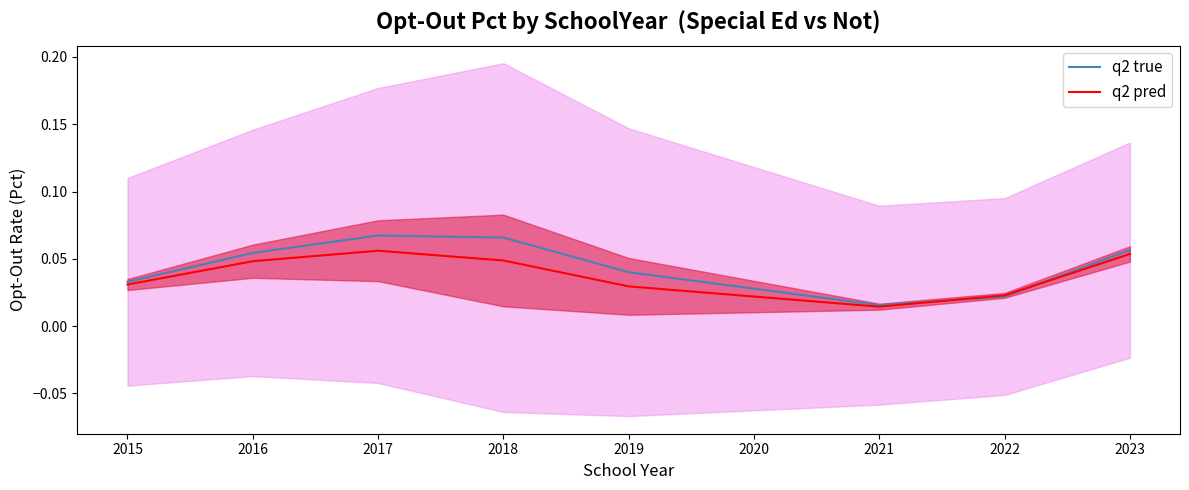

List the series in order of their overall mean, lowest first.

q2 pred, q2 true